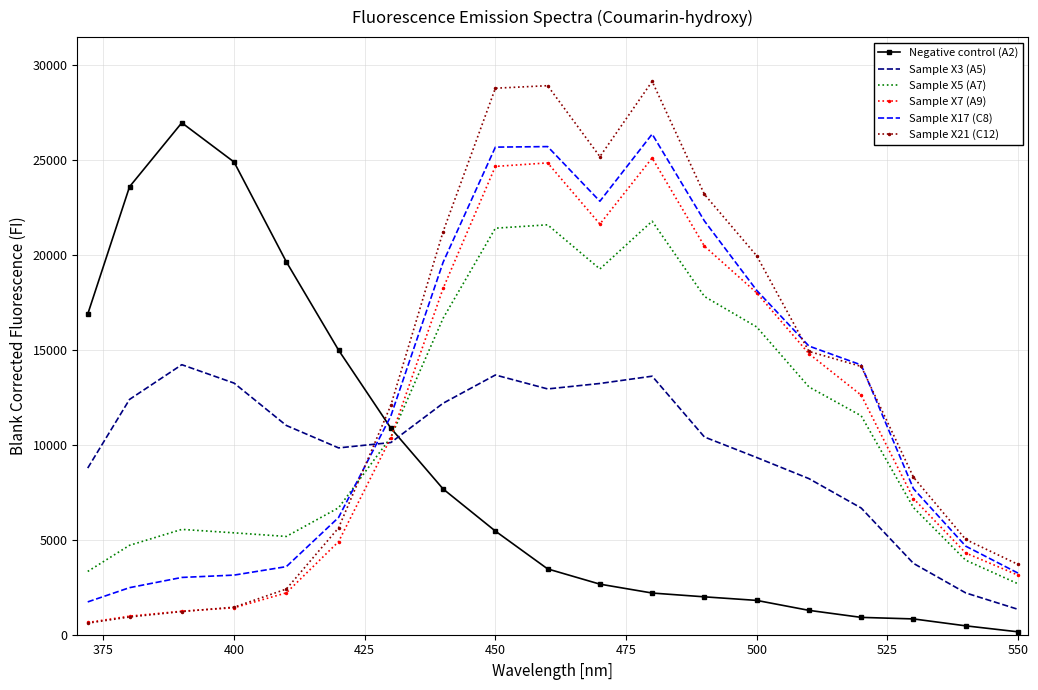

True or false: Sample X5 (A7) and Sample X17 (C8) intersect in this chart.

True